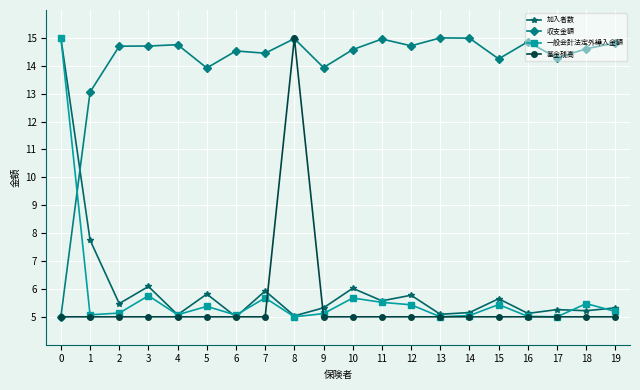

What is the minimum value shown in the chart?

5.0